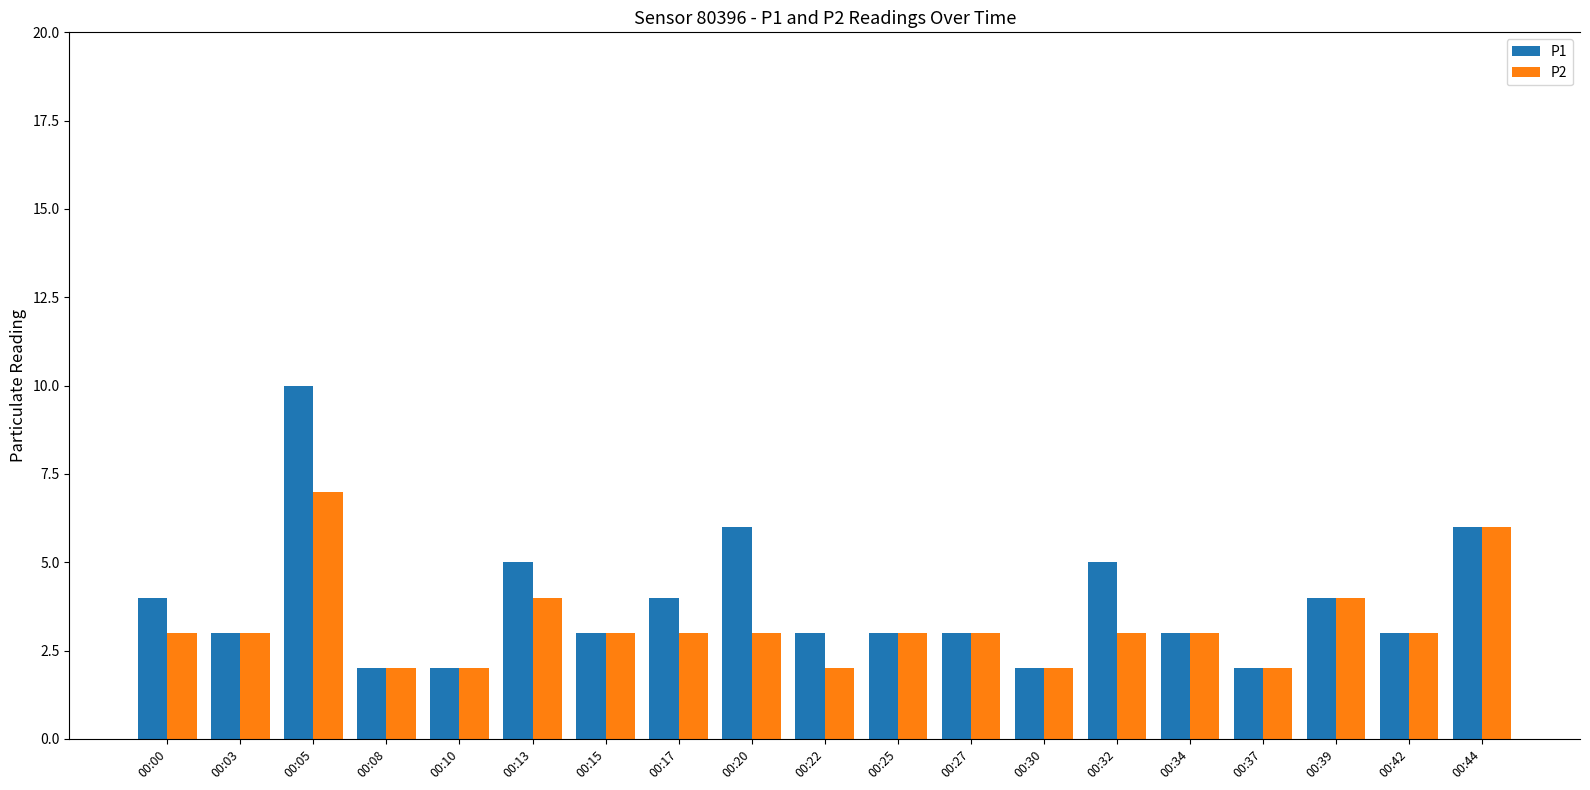

Rank the series by their maximum value, from lowest to highest.

P2, P1